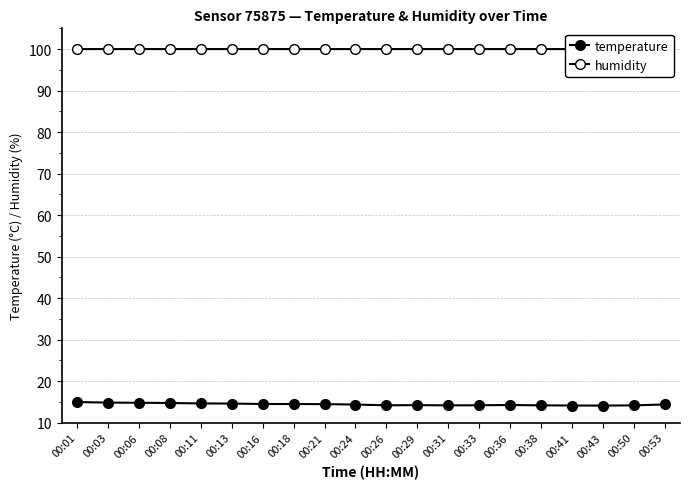

Count the humidity values in the range 100 to 101.

19